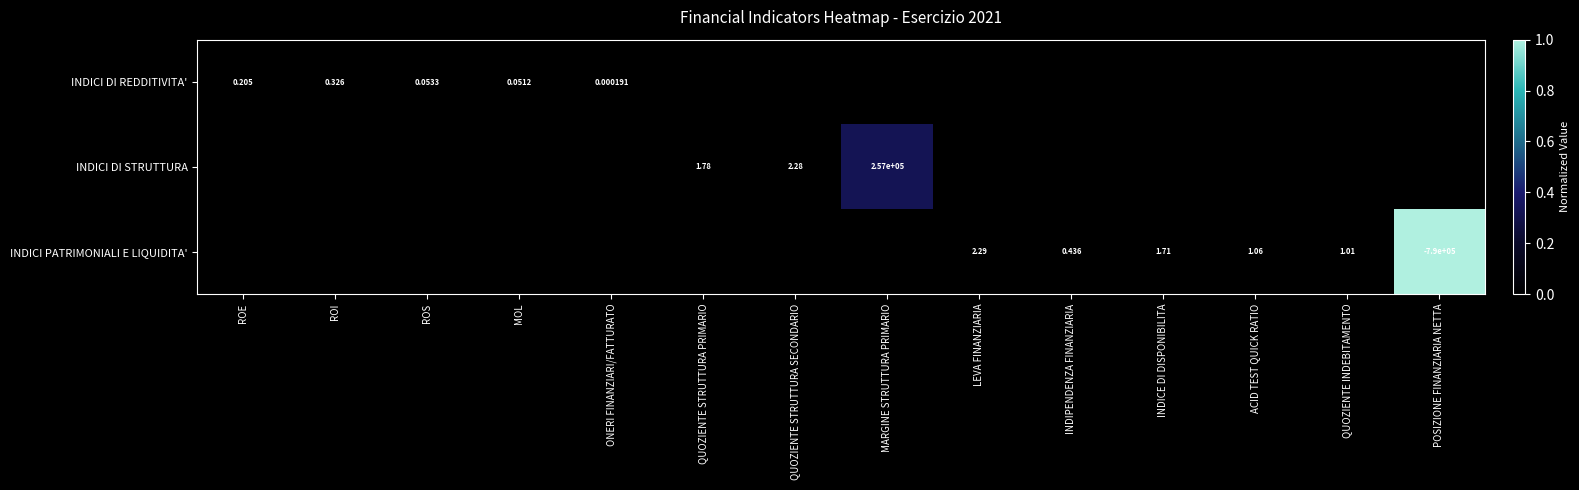

The value of INDICI DI REDDITIVITA' at ONERI FINANZIARI/FATTURATO is 0.0. True or false?

True